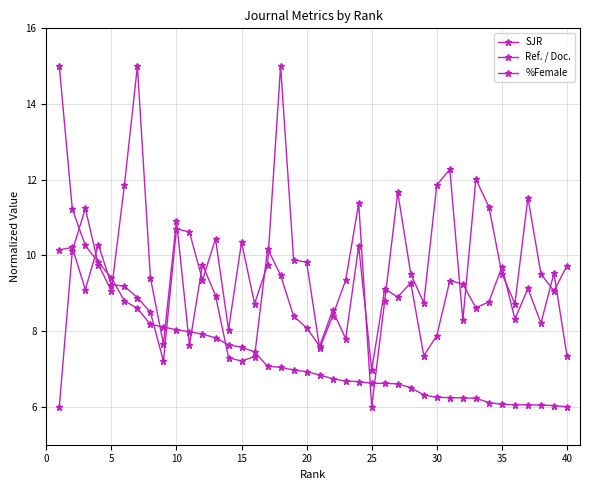

Does the chart display data point markers on the line(s)?

Yes